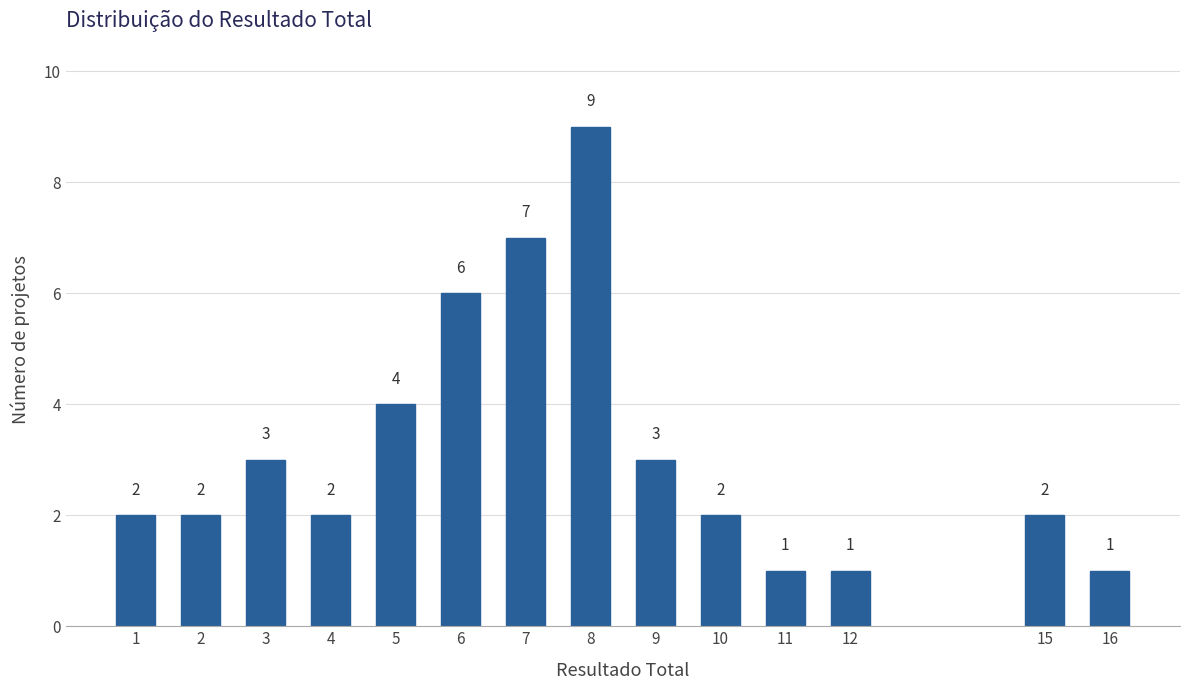

Reading left to right, extract all data points from this chart.

1=2	2=2	3=3	4=2	5=4	6=6	7=7	8=9	9=3	10=2	11=1	12=1	15=2	16=1